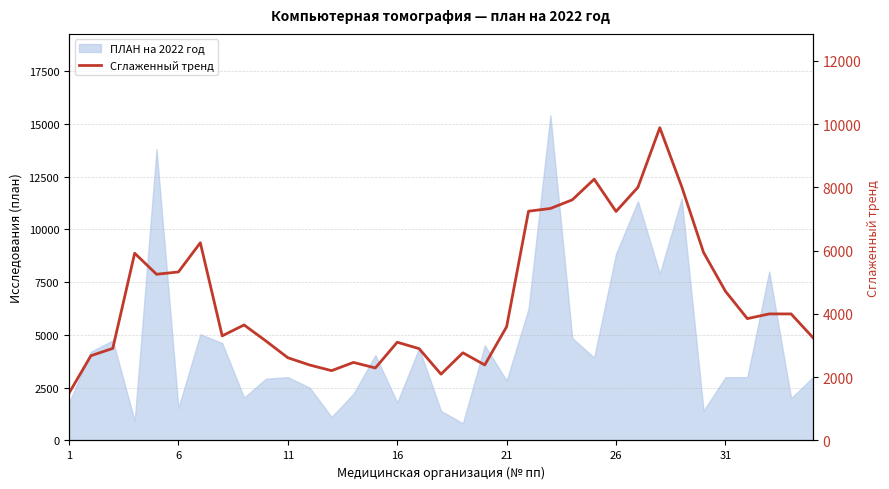

What is the average value?

4519.0